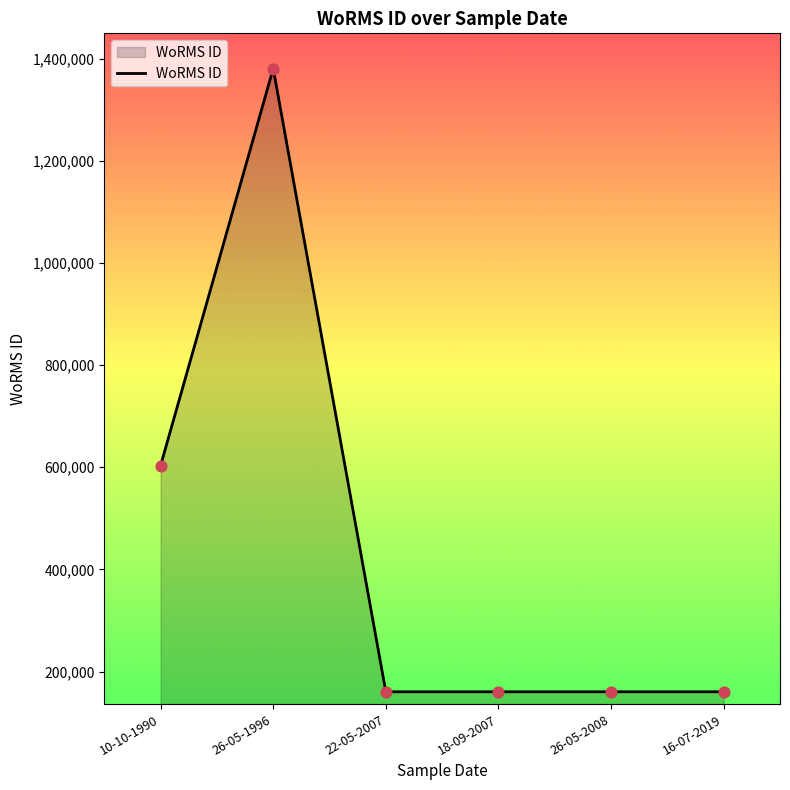

What is the change in value from 26-05-1996 to 22-05-2007?

-1219826